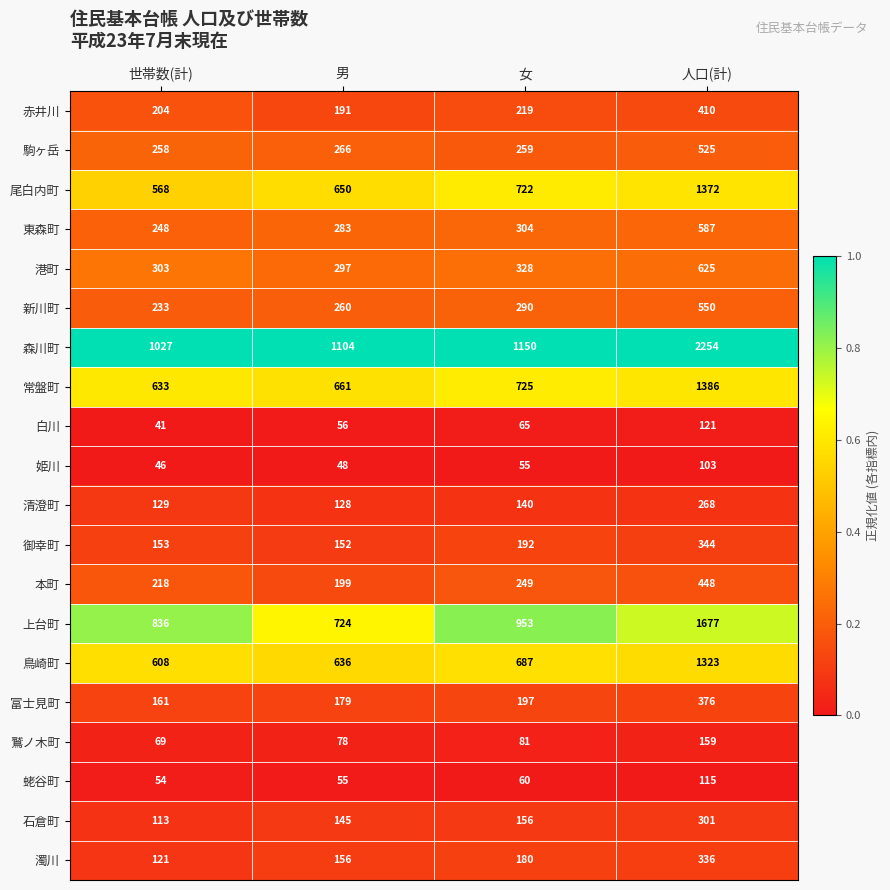

At which label is 尾白内町 closest to 970?

女